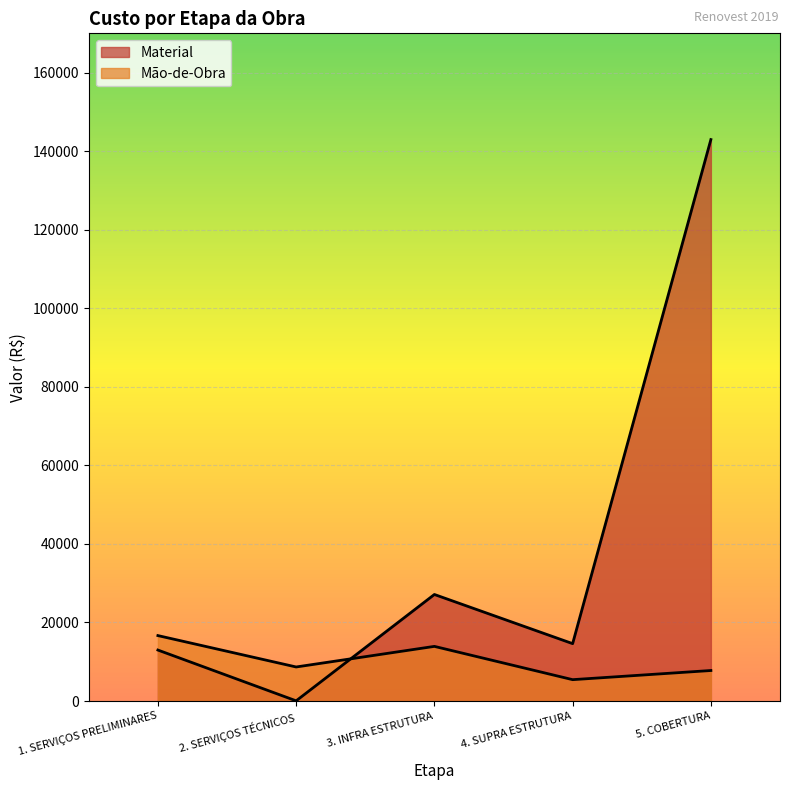

True or false: Material has a value of 18411.1 at 3. INFRA ESTRUTURA.

False